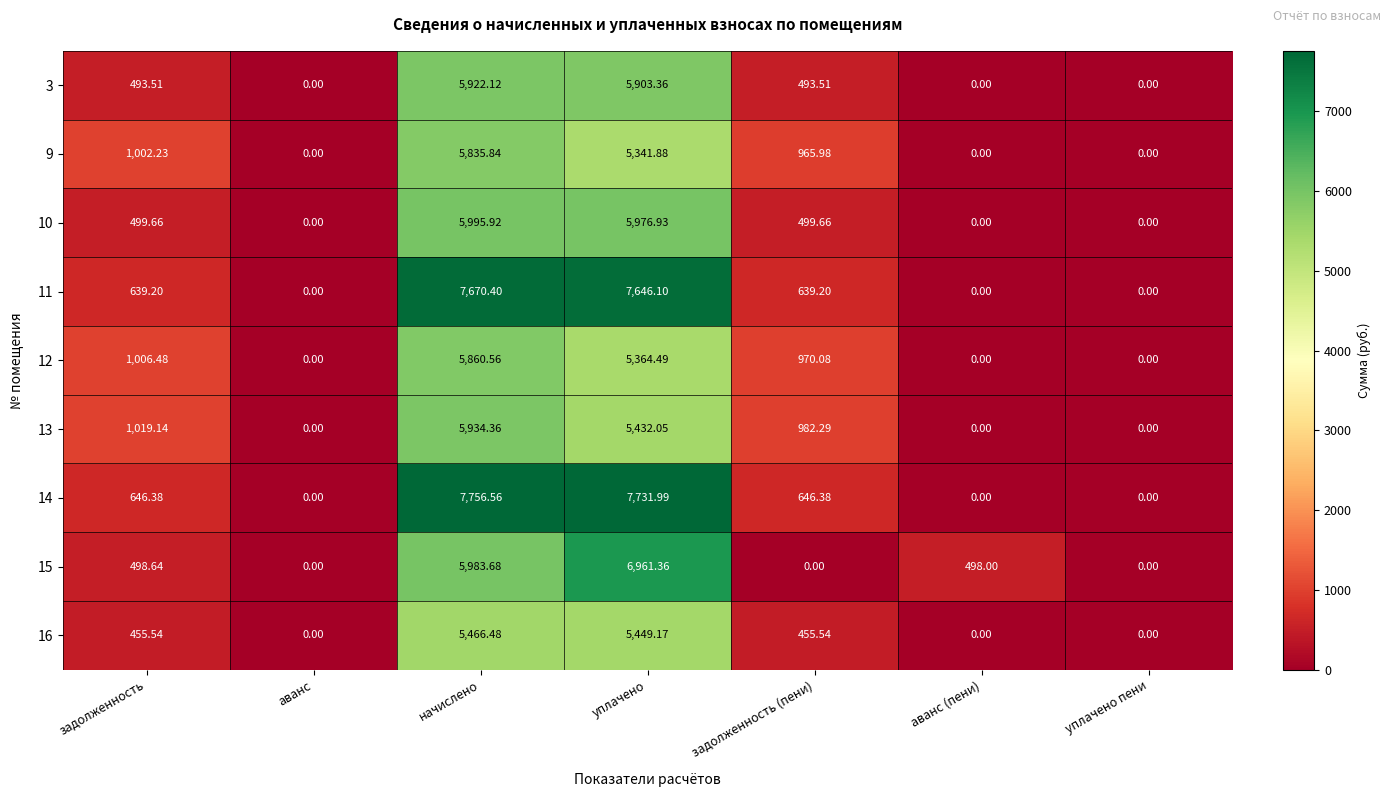

Which label corresponds to the largest value in the chart?

начислено